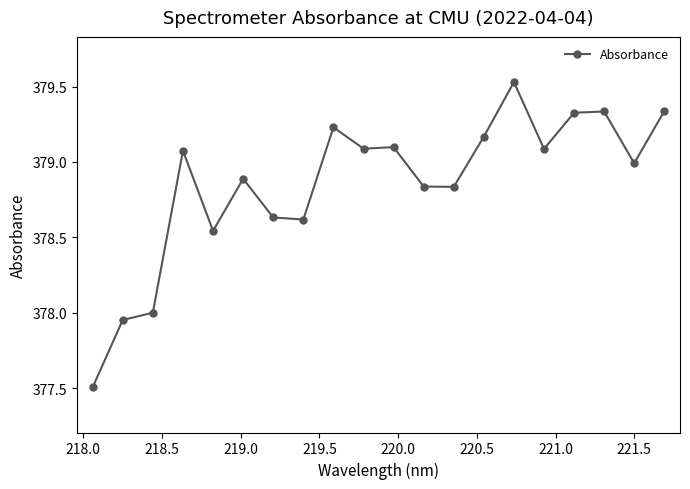

What is the sum of all values?

7577.1